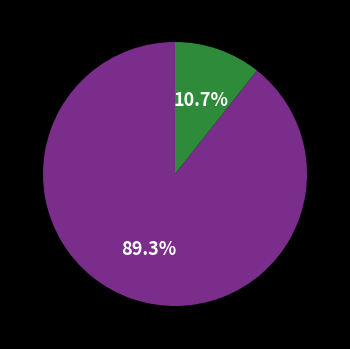

Is there any slice that represents more than half of the pie?

Yes